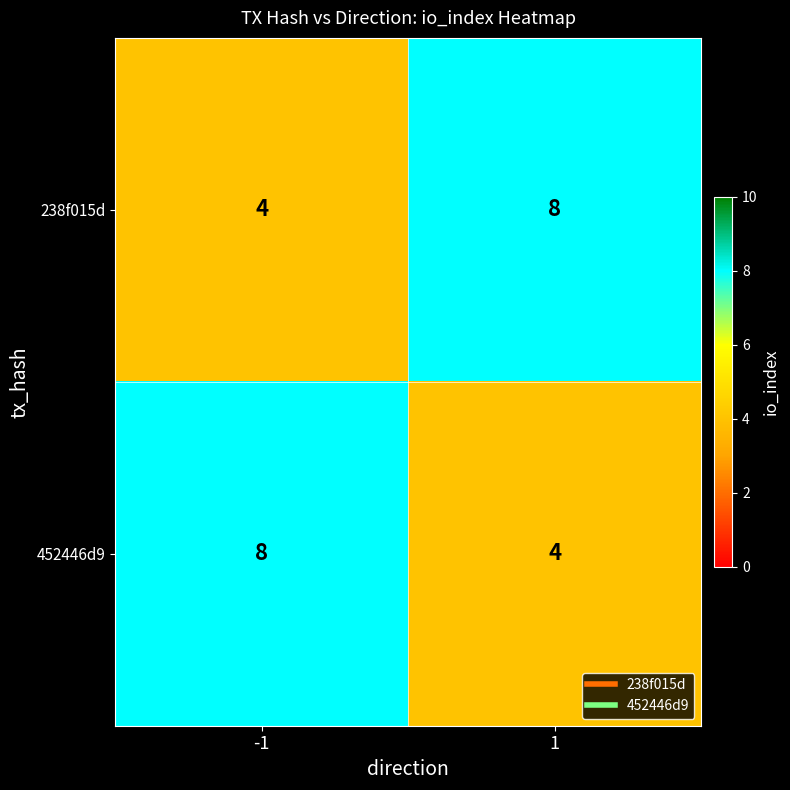

What is the highest value of the 452446d9 series?

8